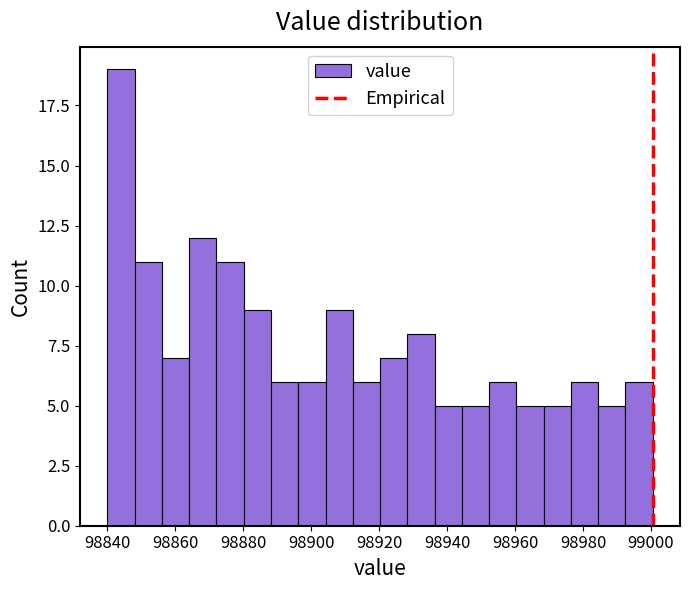

Reading left to right, transcribe this chart: for each bar, give the range it covers on the x-axis and its height. Neither the bar edges nor the heights are printed on the chart, so give them approximately, as read against the axes.

98840 to 98848: 19
98848 to 98856: 11
98856 to 98864: 7
98864 to 98872: 12
98872 to 98880: 11
98880 to 98888: 9
98888 to 98896: 6
98896 to 98904: 6
98904 to 98912: 9
98912 to 98920: 6
98920 to 98928: 7
98928 to 98936: 8
98936 to 98944: 5
98944 to 98952: 5
98952 to 98960: 6
98960 to 98968: 5
98968 to 98976: 5
98976 to 98984: 6
98984 to 98992: 5
98992 to 99000: 6